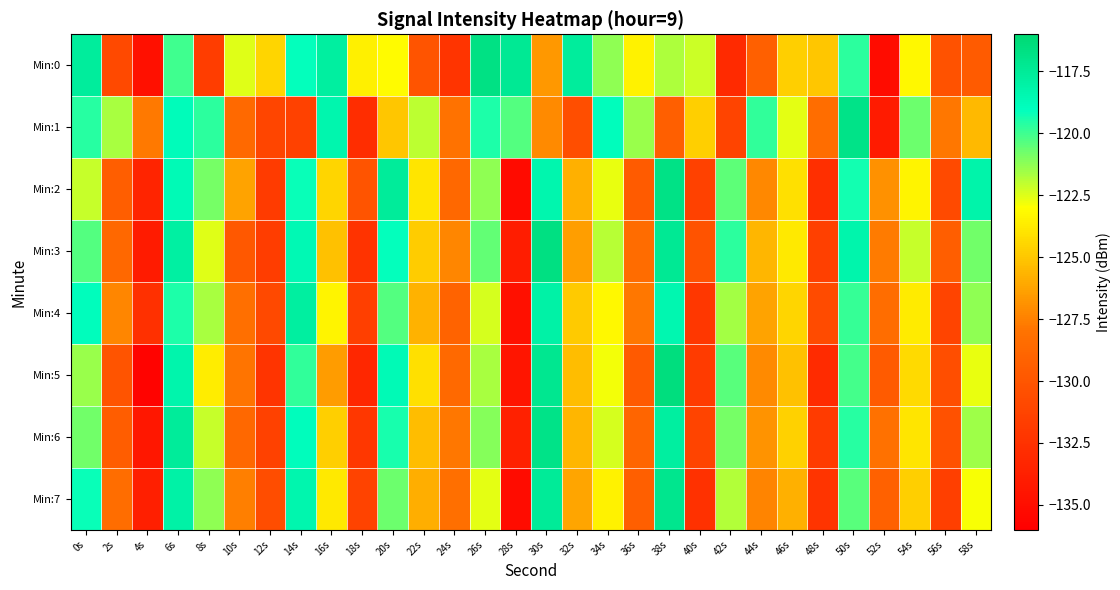

Reading right to left, what are all the values shown in this chart?

Min:0: 58s=-129.6	56s=-130.2	54s=-123.2	52s=-135.1	50s=-119.7	48s=-125.1	46s=-124.7	44s=-129.3	42s=-133.0	40s=-122.2	38s=-121.7	36s=-123.5	34s=-121.2	32s=-117.7	30s=-126.7	28s=-117.3	26s=-116.8	24s=-132.3	22s=-130.1	20s=-123.1	18s=-123.5	16s=-117.8	14s=-119.1	12s=-124.5	10s=-122.5	8s=-131.7	6s=-120.0	4s=-134.8	2s=-130.9	0s=-117.7
Min:1: 58s=-125.5	56s=-127.8	54s=-120.7	52s=-134.1	50s=-116.9	48s=-128.4	46s=-122.6	44s=-119.8	42s=-131.2	40s=-124.7	38s=-129.3	36s=-121.4	34s=-118.9	32s=-130.5	30s=-127.1	28s=-120.3	26s=-119.5	24s=-128.0	22s=-122.0	20s=-125.0	18s=-132.8	16s=-118.4	14s=-131.4	12s=-131.2	10s=-128.6	8s=-119.7	6s=-118.9	4s=-127.8	2s=-121.7	0s=-119.7
Min:2: 58s=-118.2	56s=-130.8	54s=-123.4	52s=-126.9	50s=-119.3	48s=-132.7	46s=-124.1	44s=-127.2	42s=-120.5	40s=-131.4	38s=-116.8	36s=-129.6	34s=-122.7	32s=-125.8	30s=-118.4	28s=-135.2	26s=-121.3	24s=-128.7	22s=-123.9	20s=-117.6	18s=-130.1	16s=-124.5	14s=-119.2	12s=-131.8	10s=-126.3	8s=-120.9	6s=-118.7	4s=-133.5	2s=-129.4	0s=-122.1
Min:3: 58s=-120.8	56s=-129.4	54s=-122.1	52s=-127.7	50s=-118.3	48s=-131.5	46s=-123.8	44s=-125.6	42s=-119.7	40s=-130.2	38s=-117.4	36s=-128.5	34s=-121.9	32s=-126.4	30s=-116.7	28s=-133.9	26s=-120.6	24s=-127.3	22s=-124.8	20s=-119.1	18s=-132.4	16s=-125.2	14s=-118.6	12s=-131.7	10s=-129.8	8s=-122.5	6s=-117.9	4s=-134.1	2s=-128.7	0s=-120.3
Min:4: 58s=-121.3	56s=-131.2	54s=-123.7	52s=-128.4	50s=-119.9	48s=-130.7	46s=-124.5	44s=-126.3	42s=-121.6	40s=-132.1	38s=-118.5	36s=-127.8	34s=-123.2	32s=-124.9	30s=-118.1	28s=-134.8	26s=-122.4	24s=-129.1	22s=-125.7	20s=-120.3	18s=-131.6	16s=-123.4	14s=-117.8	12s=-130.9	10s=-128.2	8s=-121.7	6s=-119.5	4s=-132.6	2s=-127.3	0s=-118.9
Min:5: 58s=-122.7	56s=-130.5	54s=-124.3	52s=-129.6	50s=-120.1	48s=-132.9	46s=-125.2	44s=-127.1	42s=-120.4	40s=-131.8	38s=-116.5	36s=-129.7	34s=-122.8	32s=-125.3	30s=-117.2	28s=-134.5	26s=-121.7	24s=-128.6	22s=-124.1	20s=-118.7	18s=-133.2	16s=-126.5	14s=-119.8	12s=-132.3	10s=-127.9	8s=-123.6	6s=-118.3	4s=-135.7	2s=-130.1	0s=-121.4
Min:6: 58s=-121.5	56s=-130.3	54s=-123.9	52s=-128.1	50s=-119.6	48s=-131.8	46s=-124.6	44s=-126.8	42s=-120.9	40s=-131.2	38s=-117.8	36s=-128.9	34s=-122.4	32s=-125.6	30s=-116.9	28s=-133.6	26s=-121.1	24s=-127.8	22s=-125.3	20s=-119.4	18s=-132.1	16s=-124.7	14s=-118.9	12s=-131.4	10s=-128.7	8s=-122.1	6s=-117.6	4s=-134.3	2s=-129.5	0s=-120.8
Min:7: 58s=-122.9	56s=-131.6	54s=-124.7	52s=-129.2	50s=-120.4	48s=-132.3	46s=-125.8	44s=-127.4	42s=-121.8	40s=-132.5	38s=-117.1	36s=-129.3	34s=-123.5	32s=-126.2	30s=-117.5	28s=-135.1	26s=-122.6	24s=-128.2	22s=-125.9	20s=-120.7	18s=-131.3	16s=-123.8	14s=-118.4	12s=-130.6	10s=-127.5	8s=-121.3	6s=-118.1	4s=-133.8	2s=-128.4	0s=-119.2